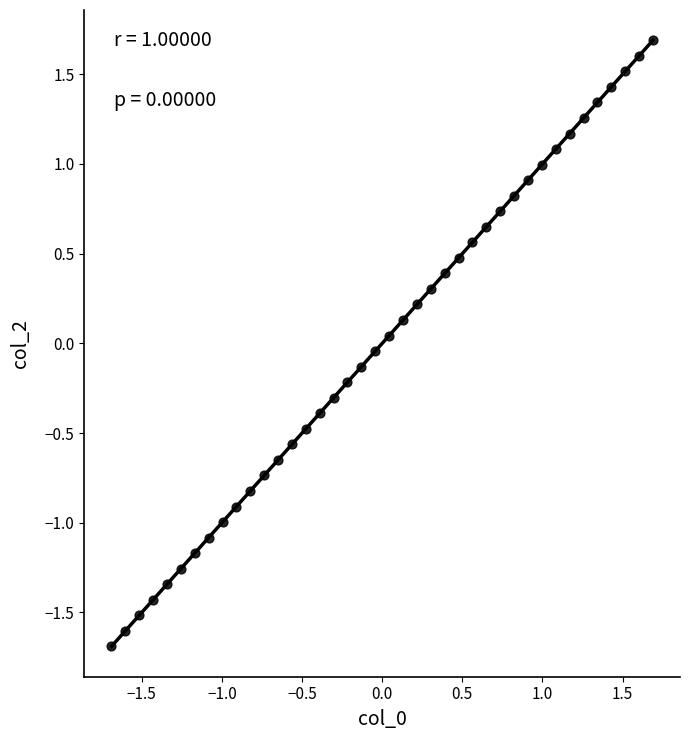

What is the range of X values (max minus min)?

3.4